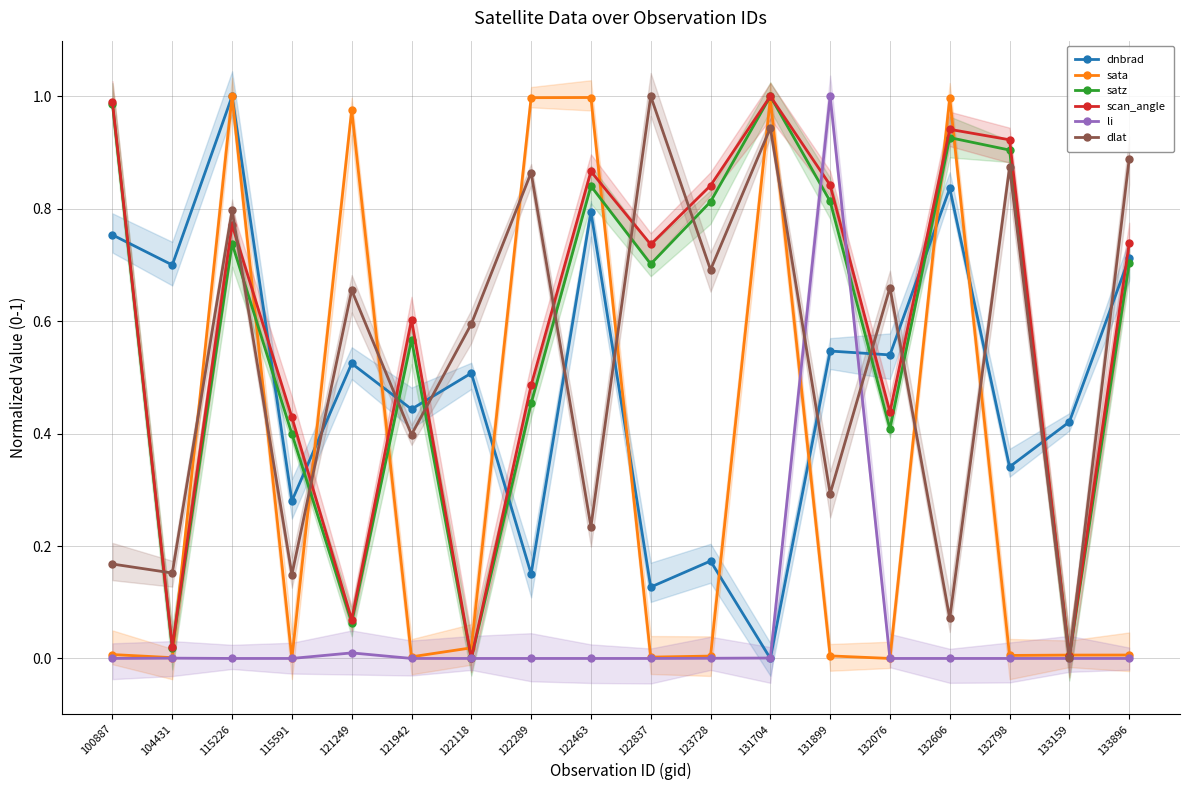

True or false: scan_angle and satz cross at least once.

False